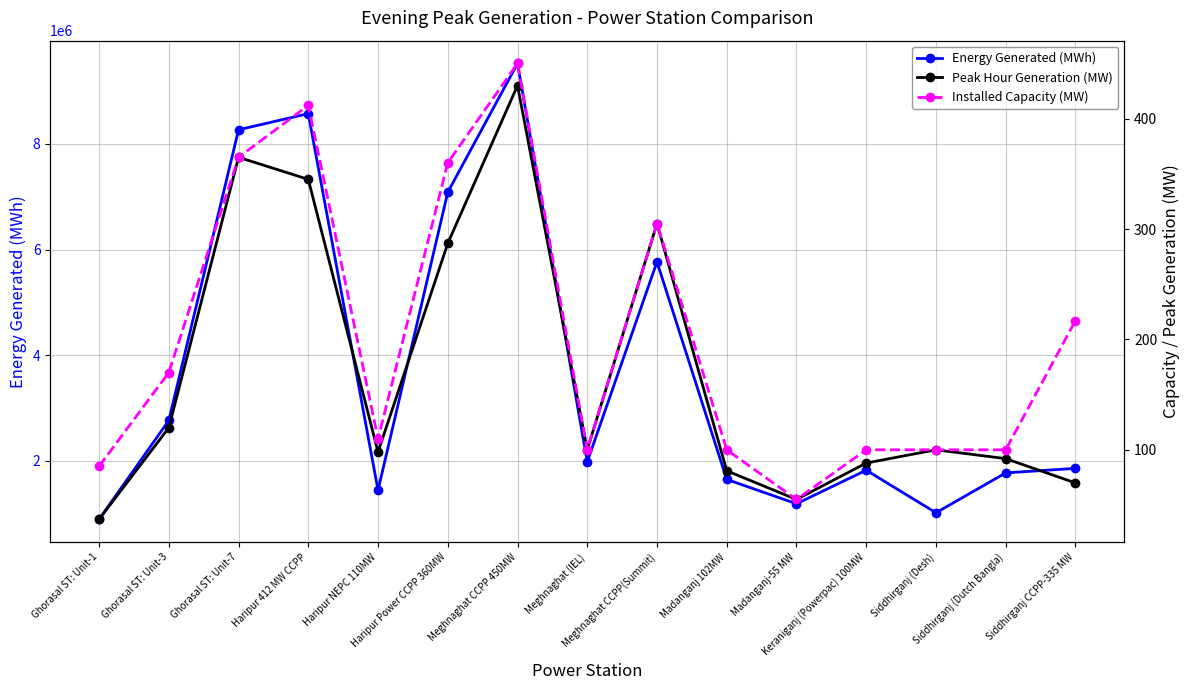

What is the value of the Energy Generated (MWh) point at the 11th from the left?

1189045